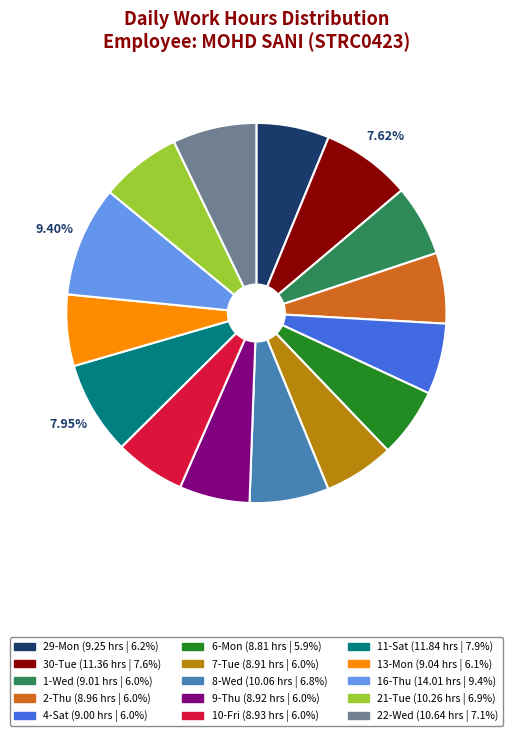

Is there any slice that represents more than half of the pie?

No